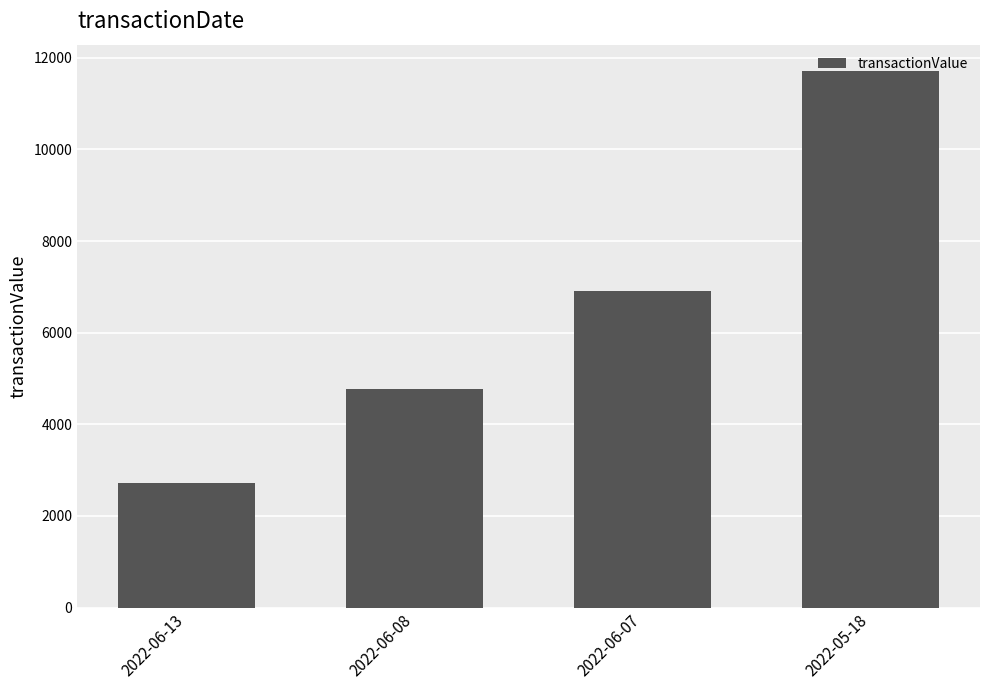

What is the difference between the maximum and minimum values?

8971